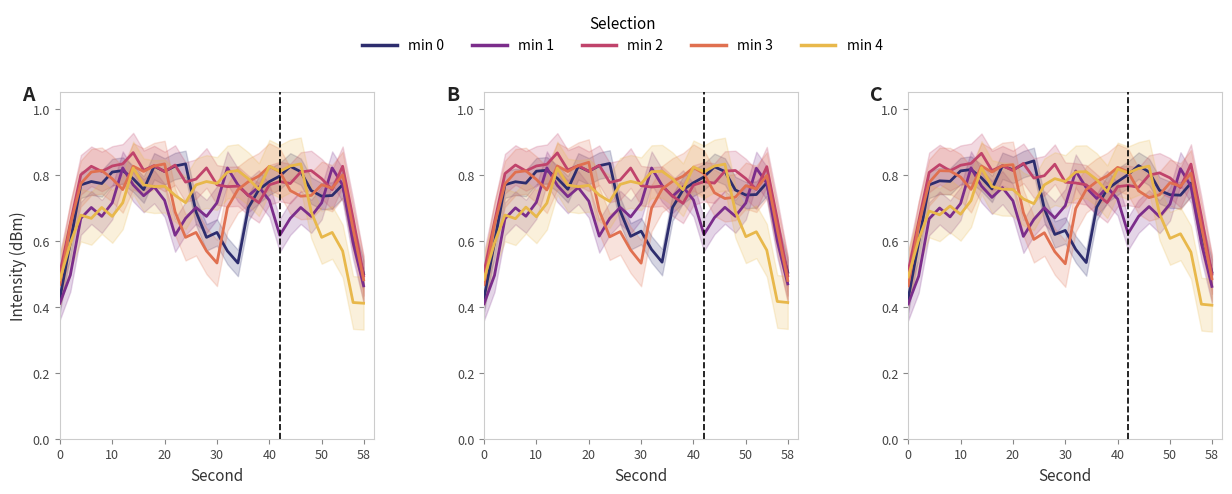

Does the chart display data point markers on the line(s)?

No